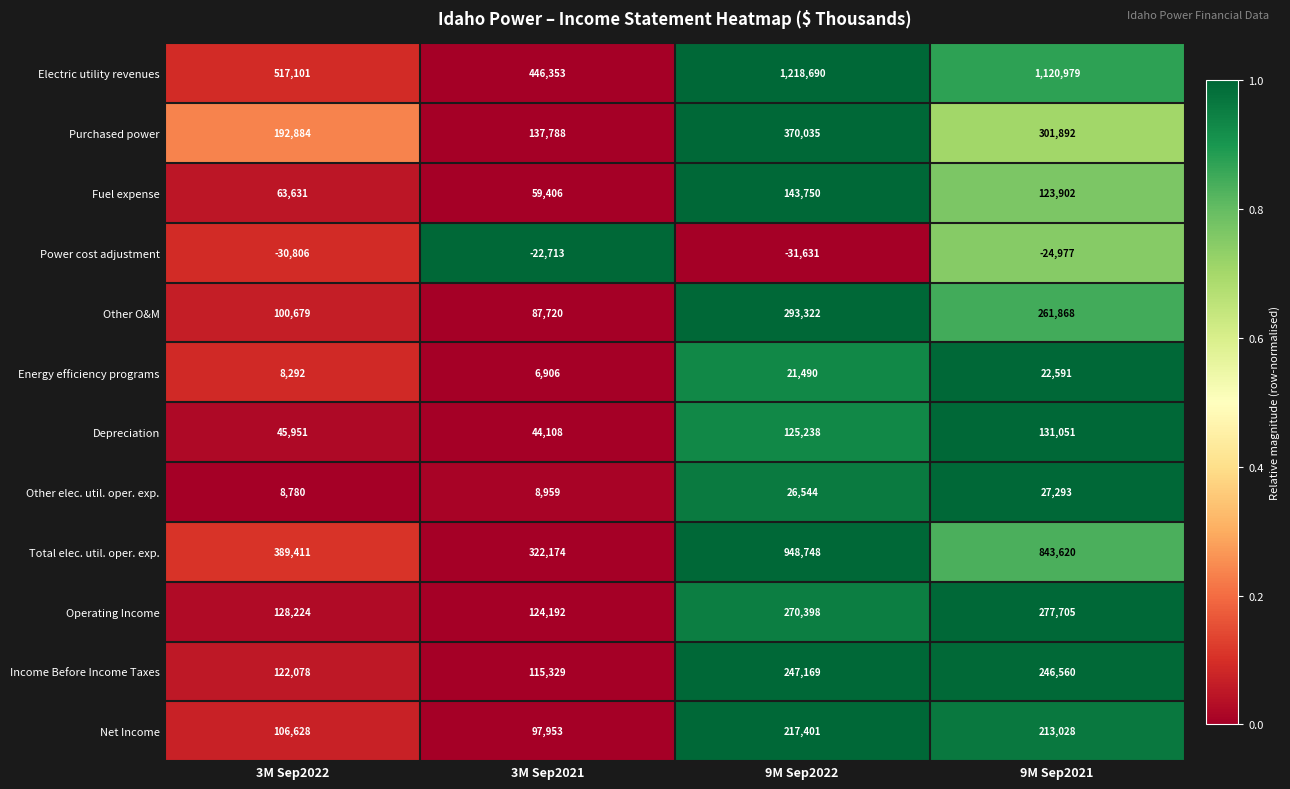

How many data points does each series have?

4